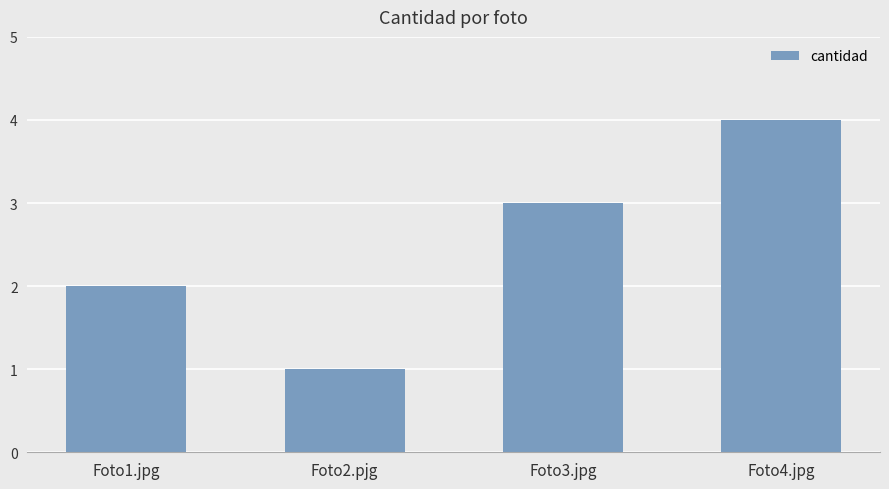

Rank the categories by value from lowest to highest.

Foto2.pjg, Foto1.jpg, Foto3.jpg, Foto4.jpg